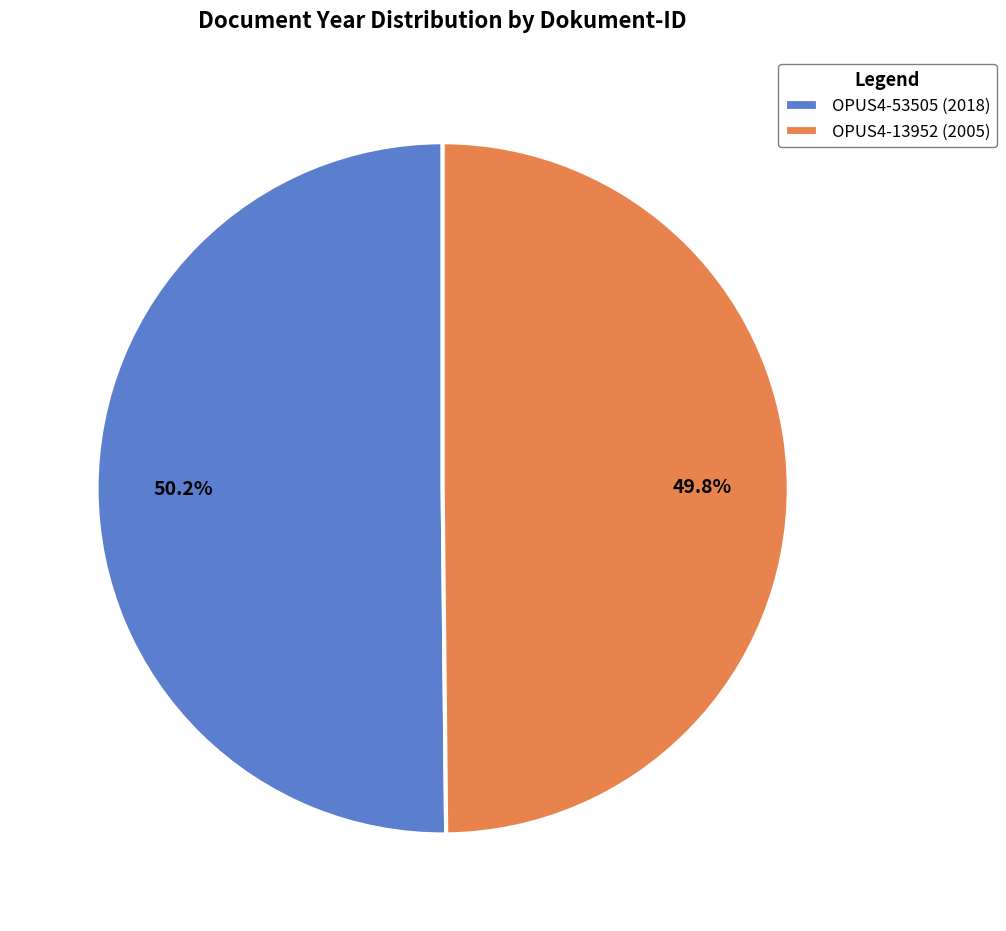

The OPUS4-53505 slice represents 50% of the pie. True or false?

True